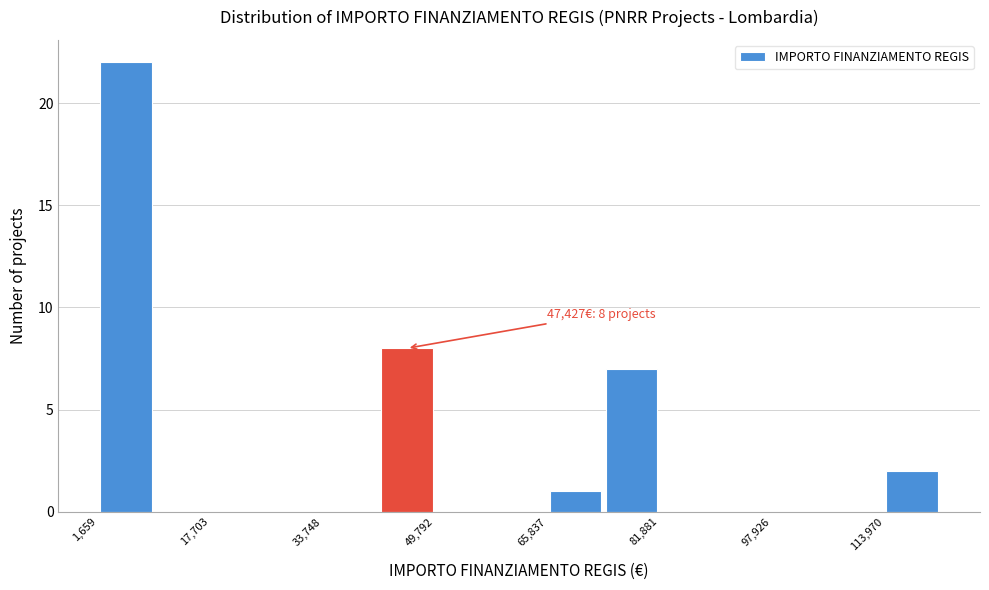

Over which range of the x-axis is the bar tallest?

2000 to 10000